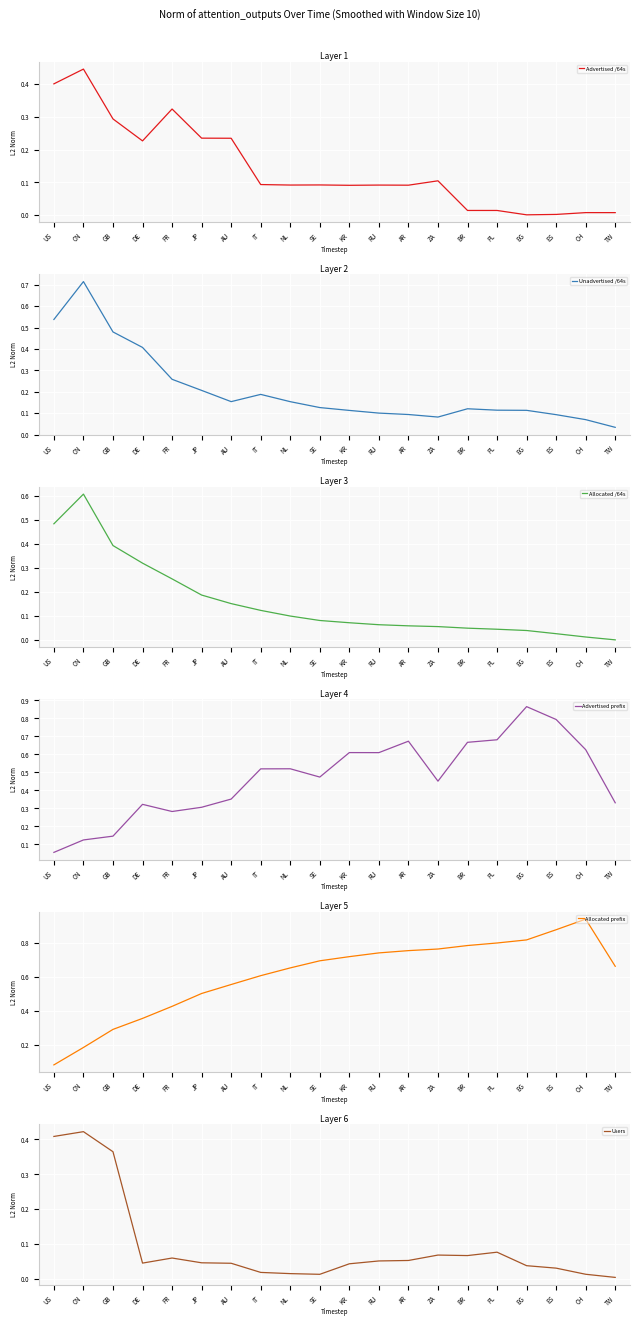

How many lines are shown in the chart?

6